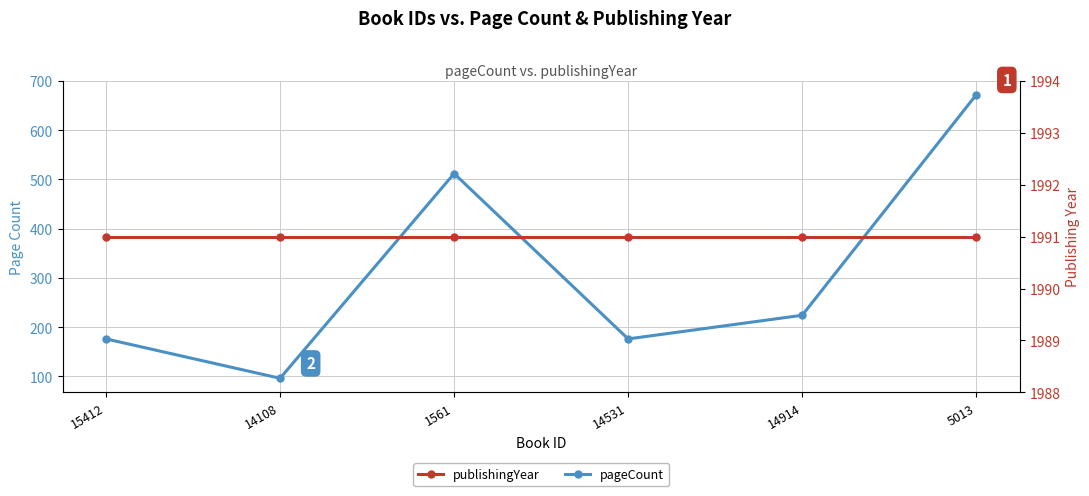

What is the label of the 5th point from the left?

14914